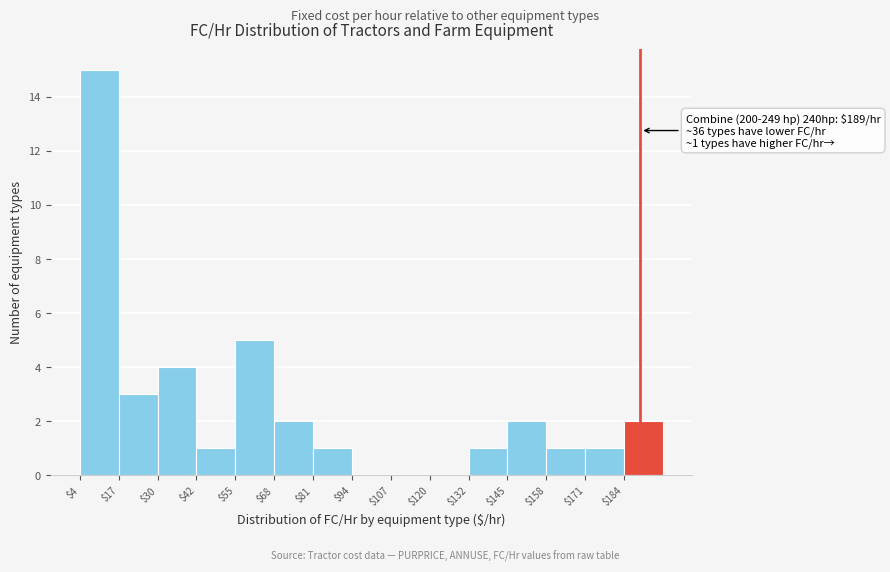

Over which range of the x-axis is the bar tallest?

4 to 16